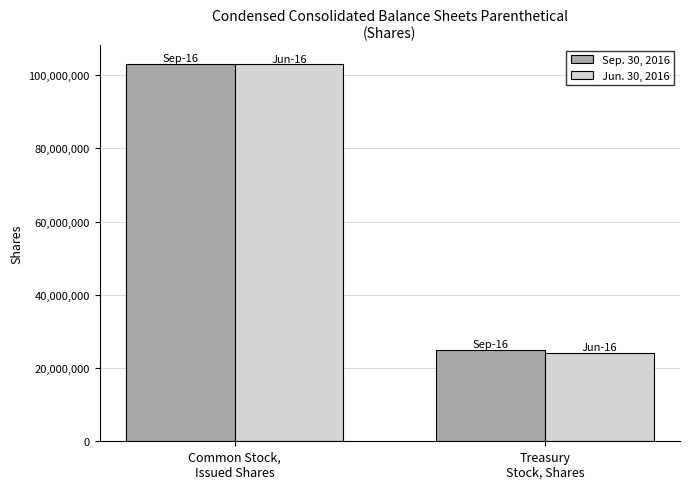

What are all the series names shown in the legend?

Sep. 30, 2016, Jun. 30, 2016